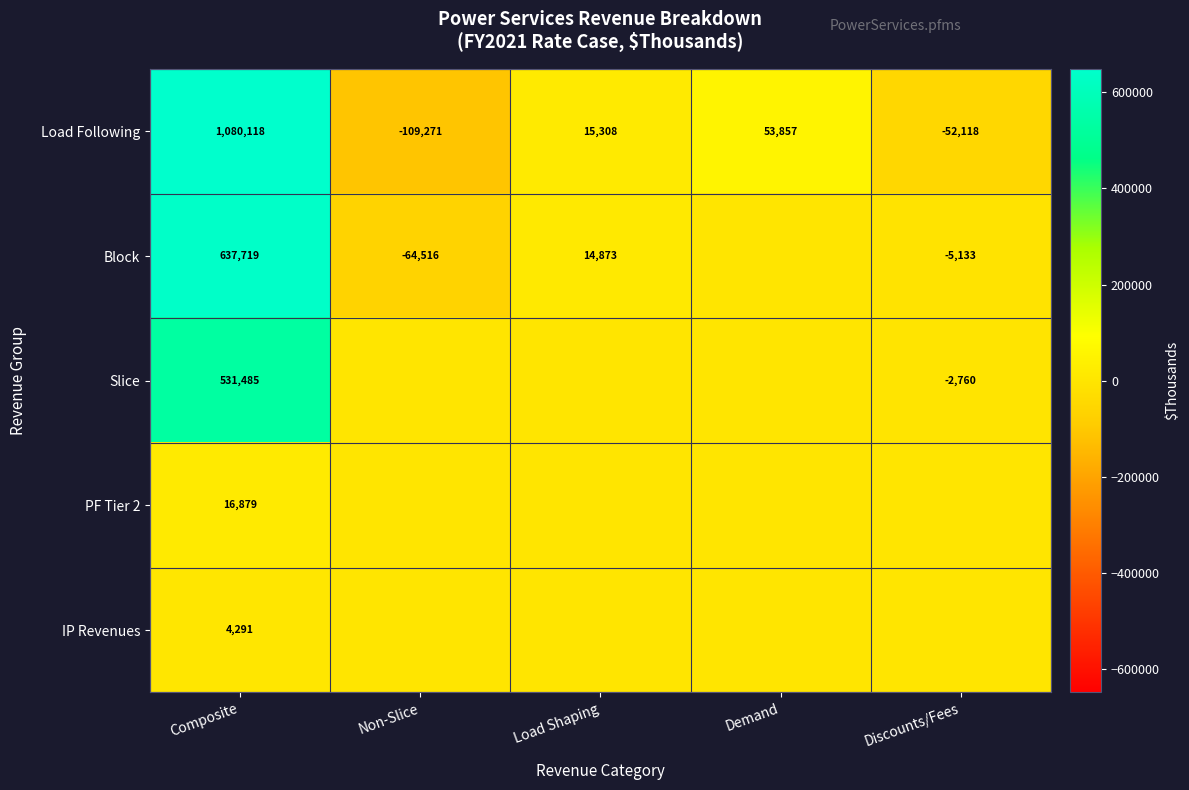

Where does the Load Following series first go above 15308?

Composite